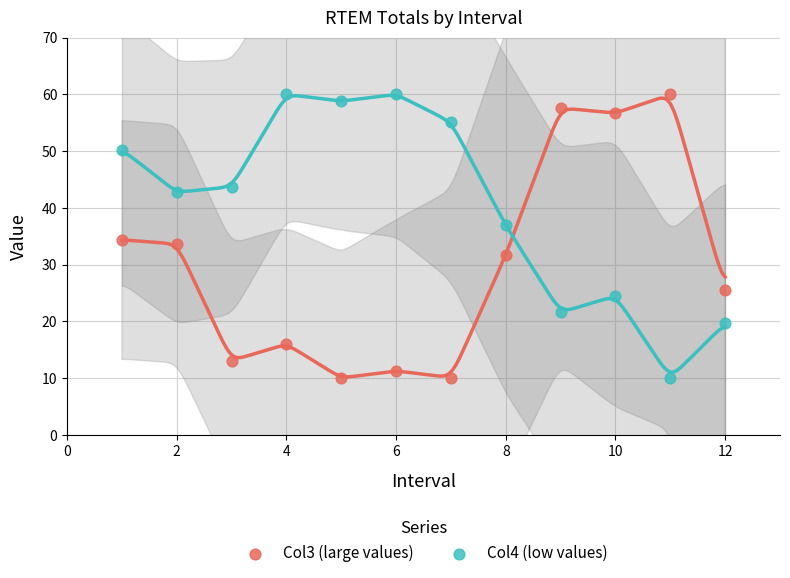

Across all data points, what is the range of X values (max minus min)?

11.0